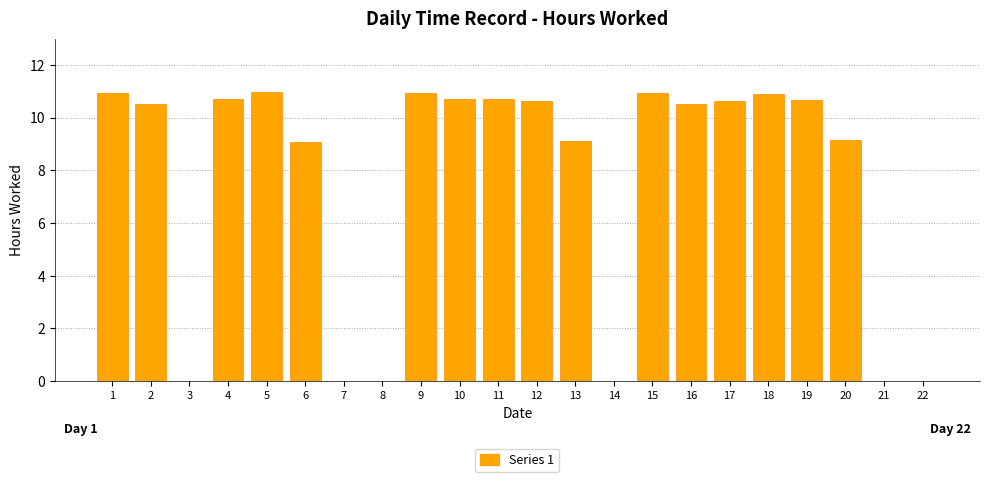

The chart shows a value of 10.9 at 1. True or false?

True